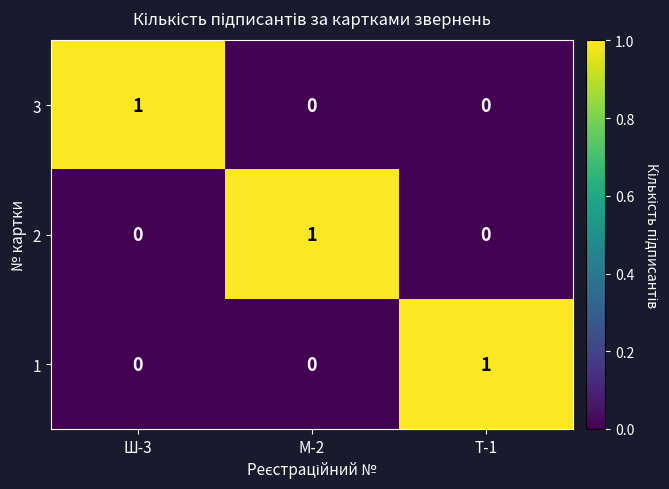

Is it true that 2 equals 1 at Т-1?

False